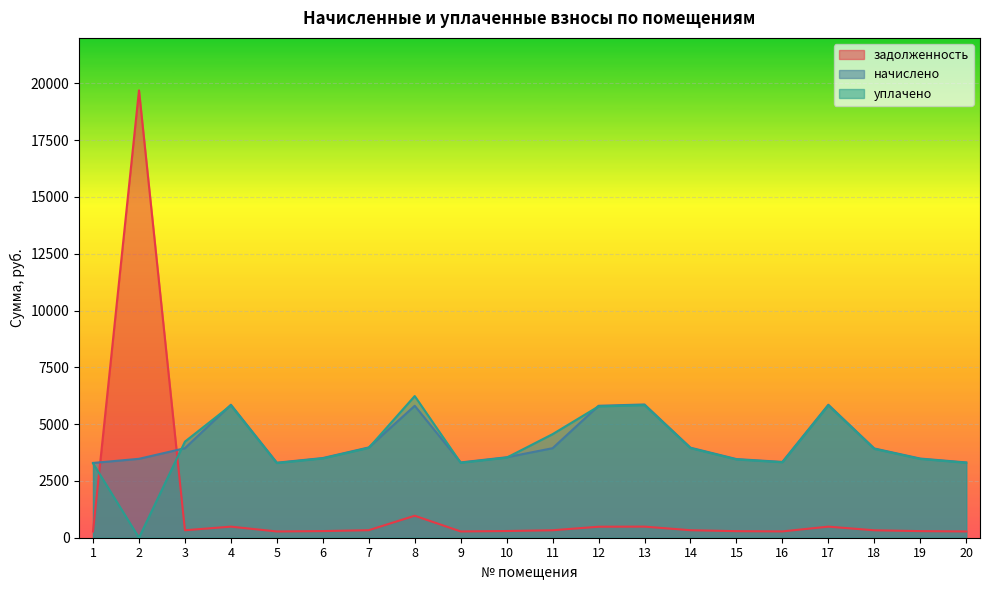

Count the number of categories in the chart.

20